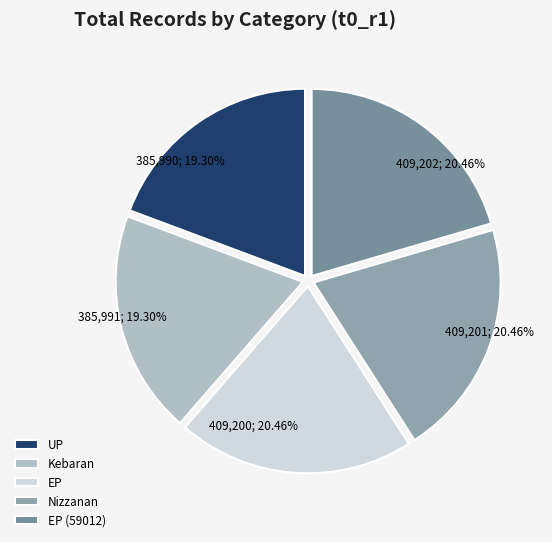

Count the number of slices in the pie.

5